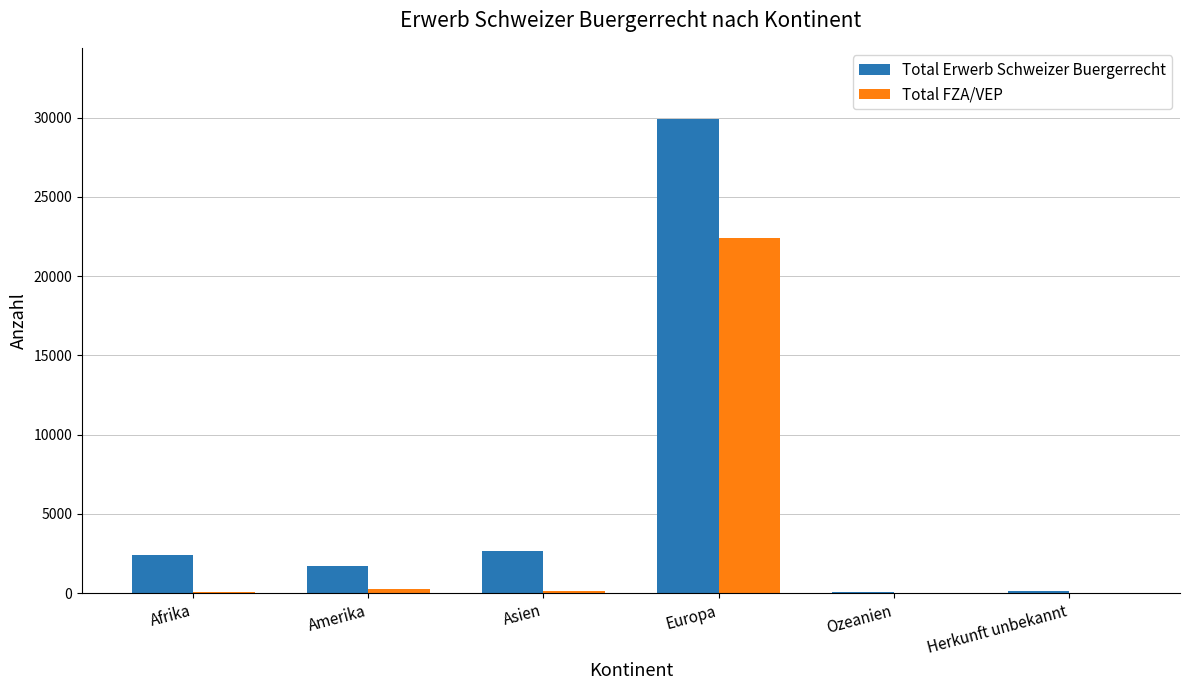

Are the bars horizontal?

No